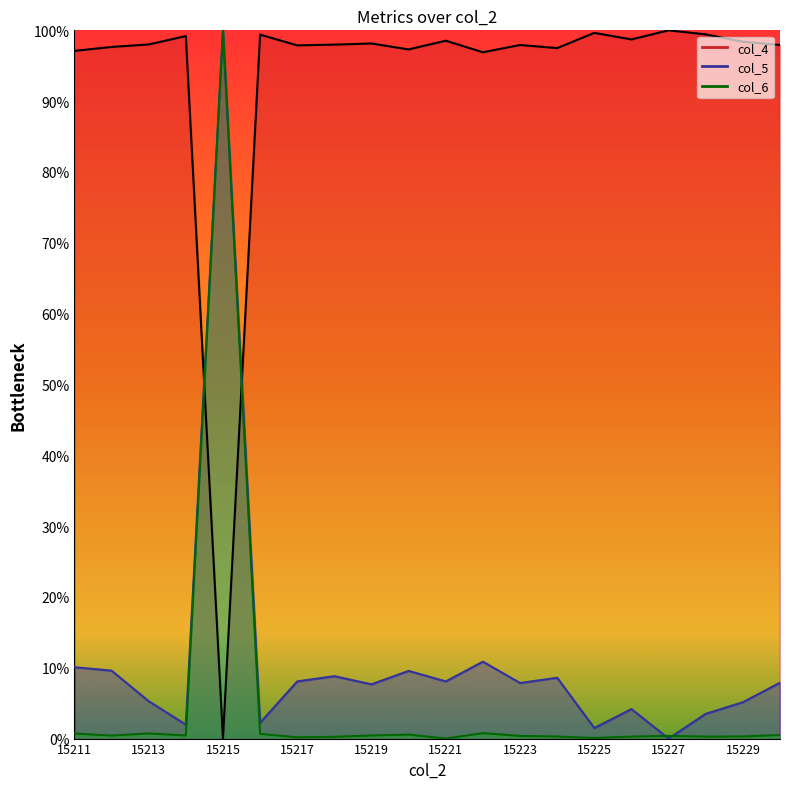

How many intersections are there between col_5 and col_6?

2